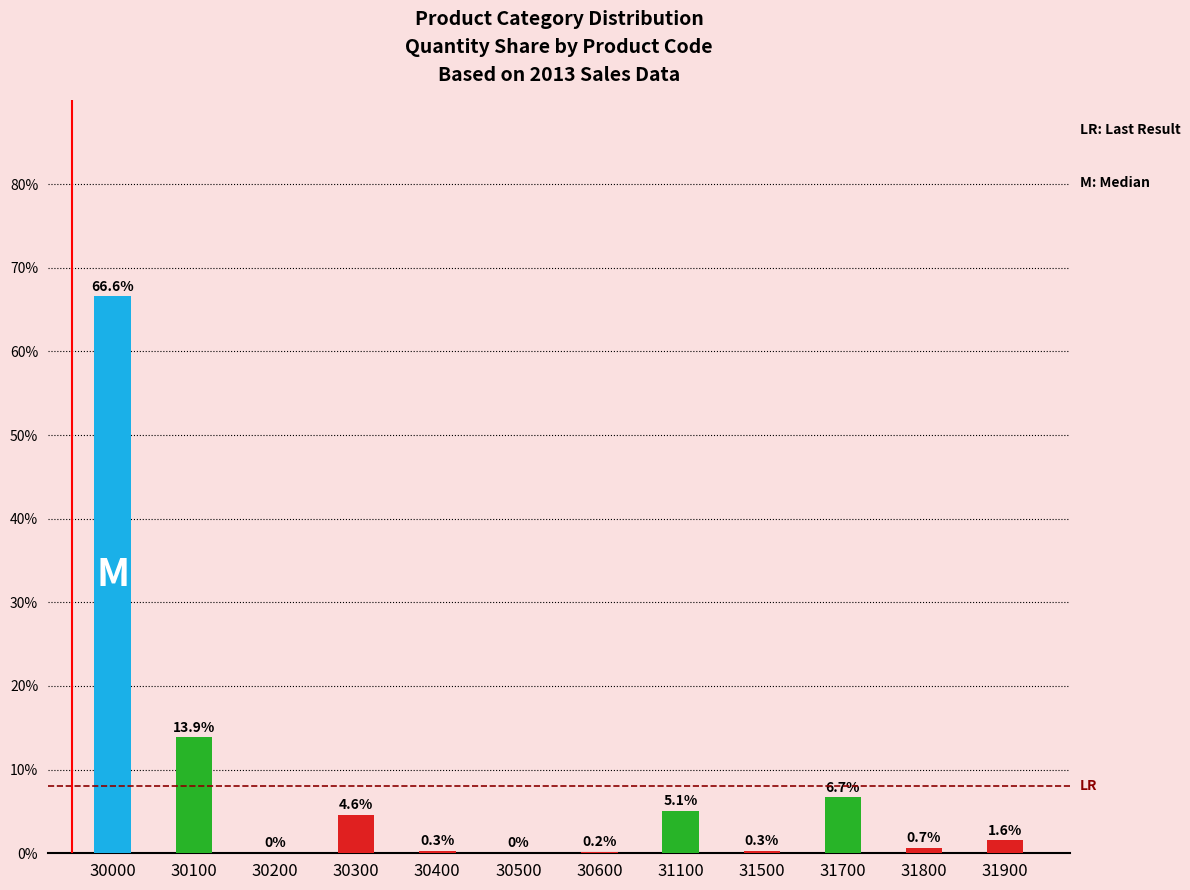

What is the sum of all values?

100.0